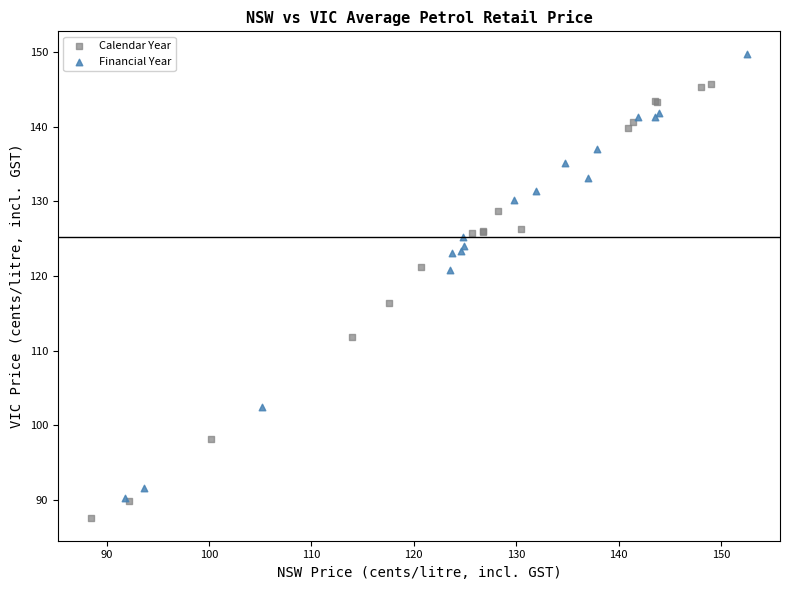

Which series contains the highest Y value?

Financial Year